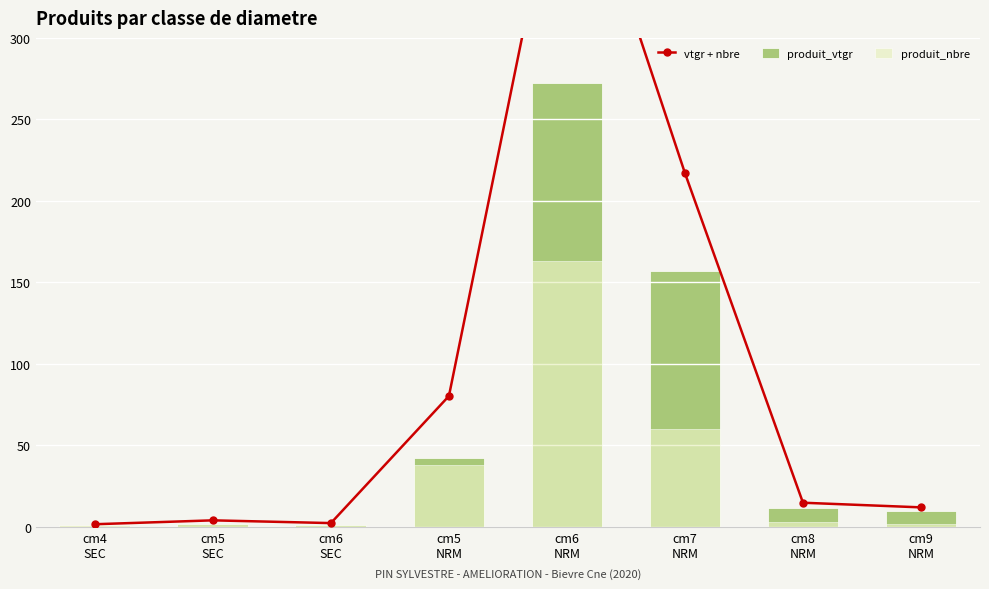

What position from the left is cm5
SEC?

2